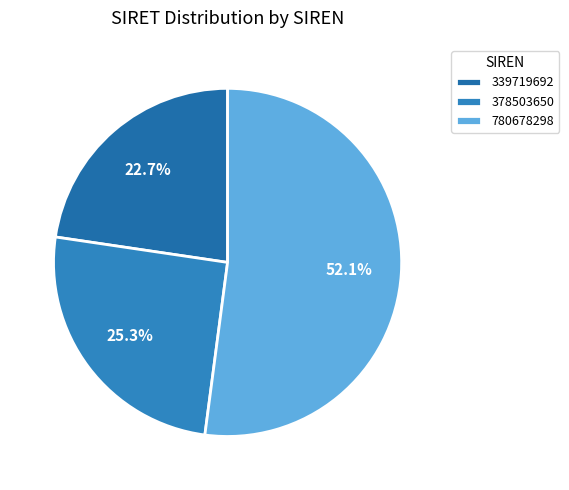

To the nearest percent, what is the difference between the largest and smallest slice percentages?

29%